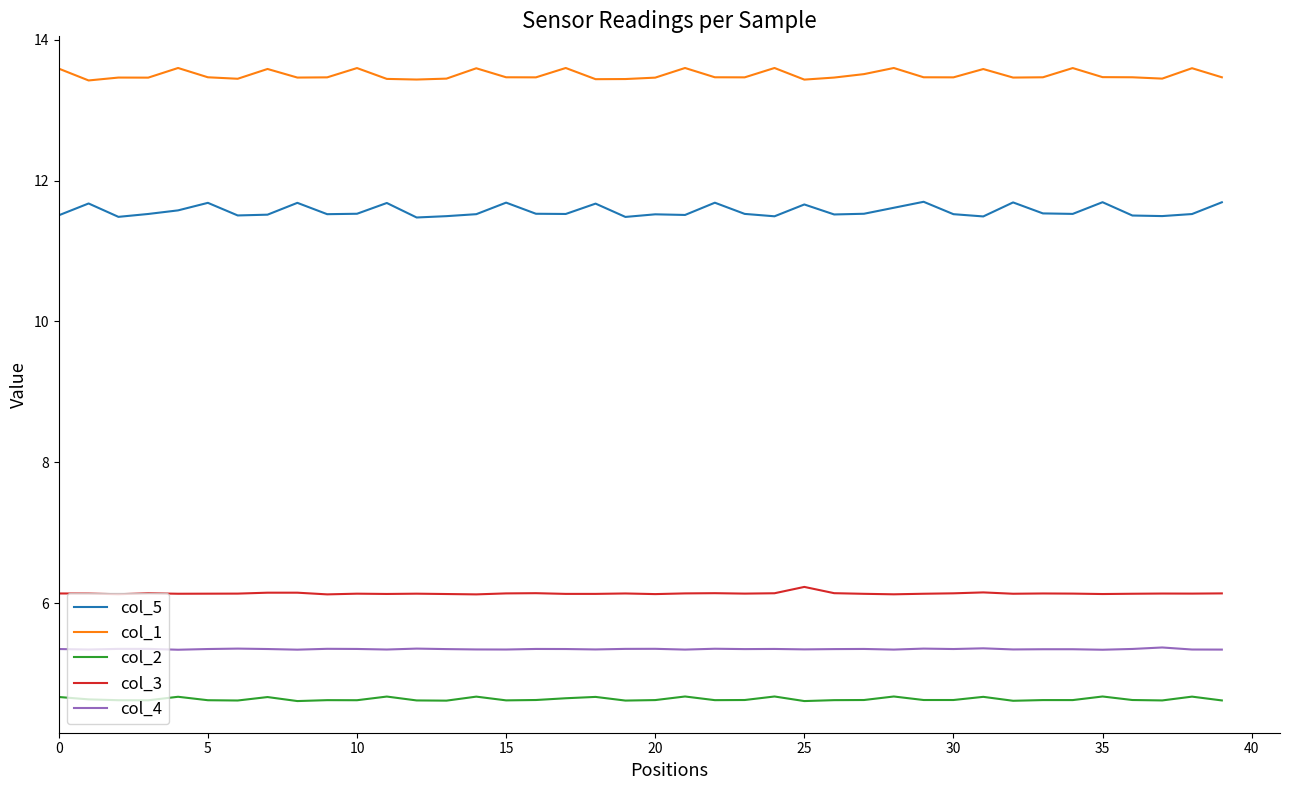

Which series has the largest total across all categories?

col_1